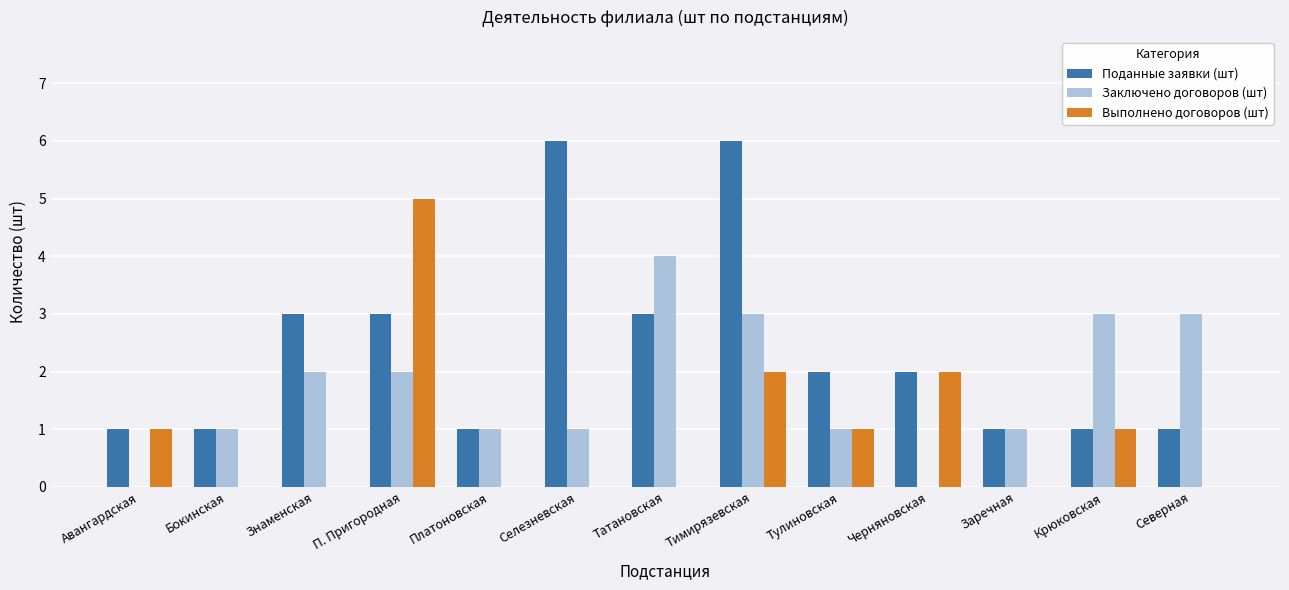

Are the bars grouped side by side (vs. stacked)?

Yes